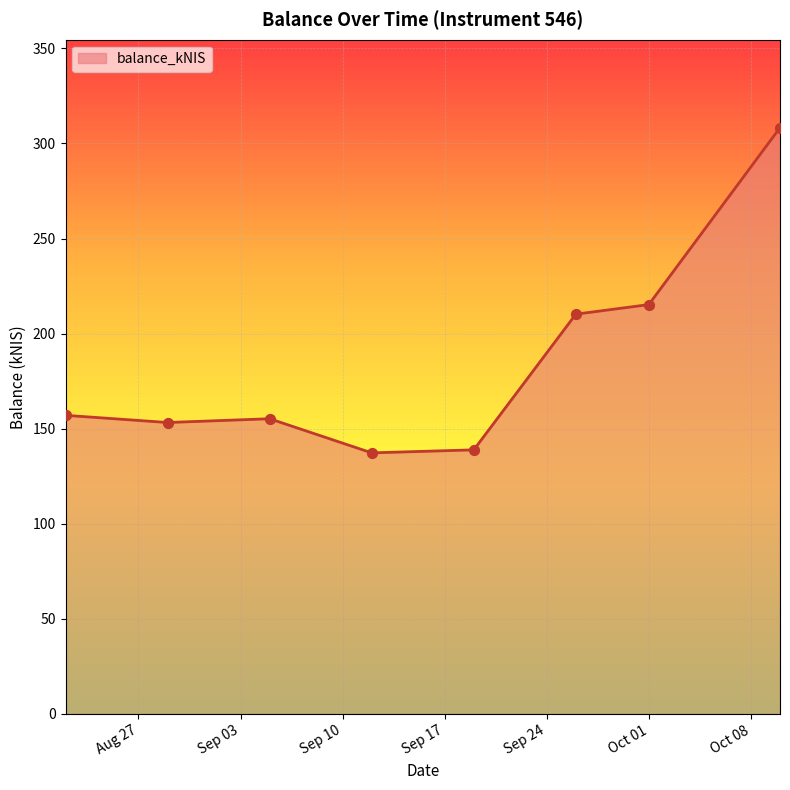

What is the average value?

184.5